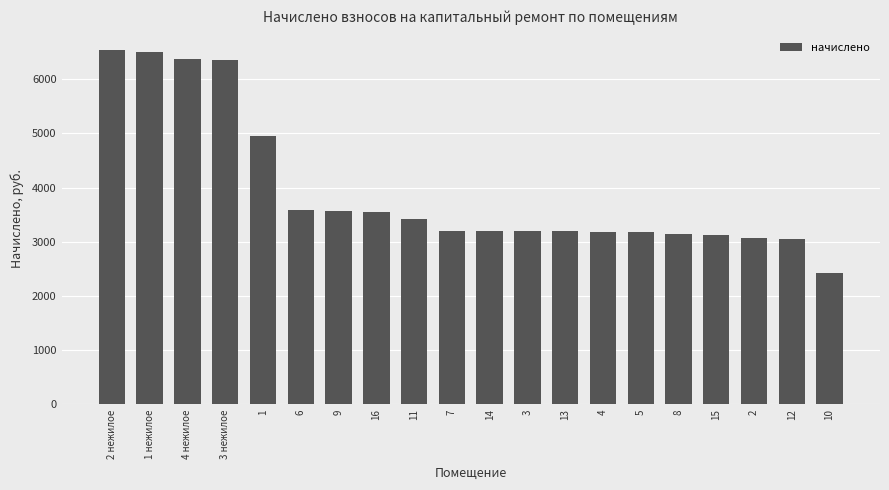

What is the difference between the values at 1 нежилое and 6?

2920.7